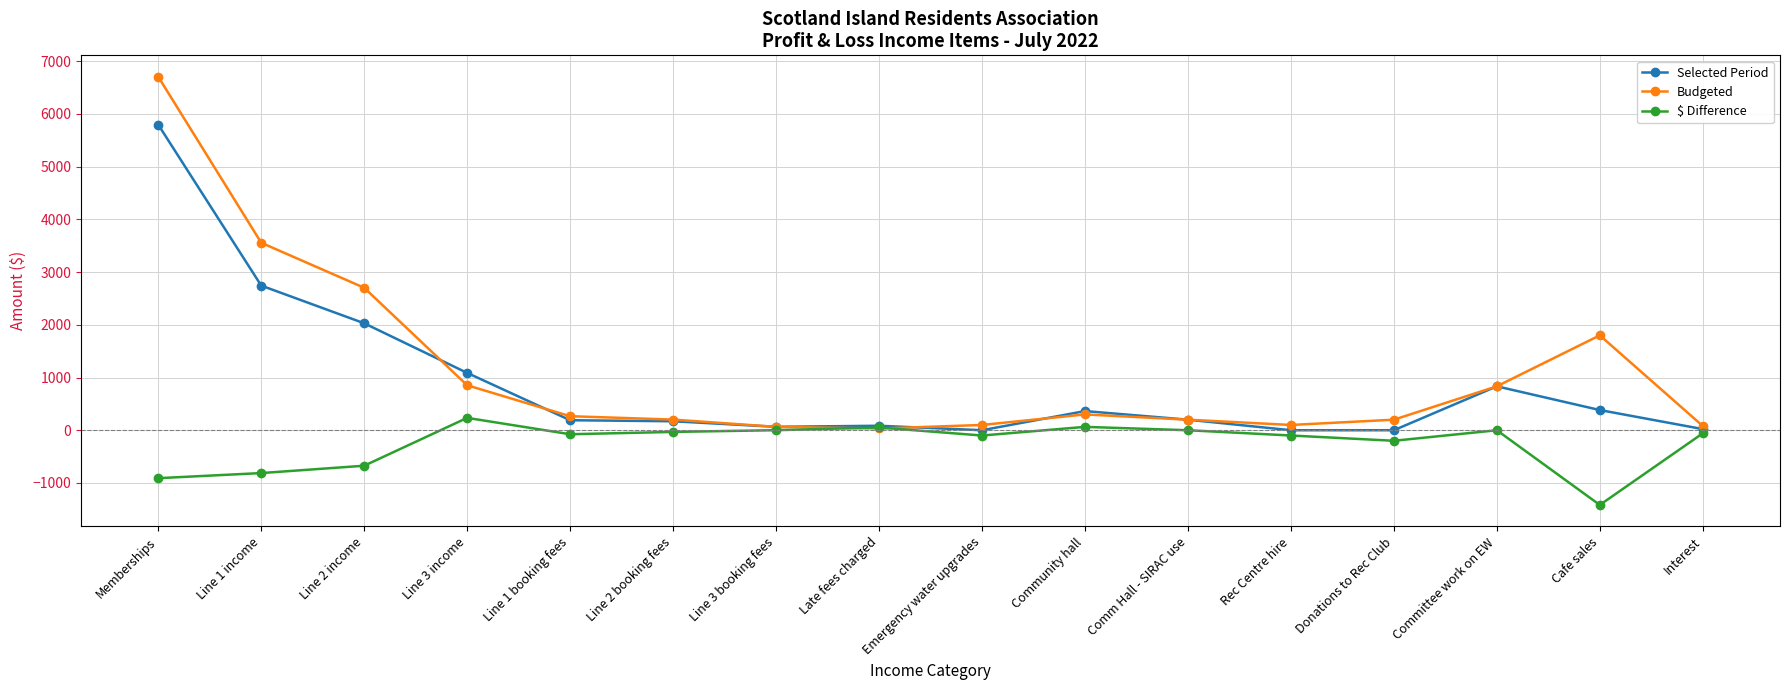

At which label is Budgeted closest to 3369?

Line 1 income